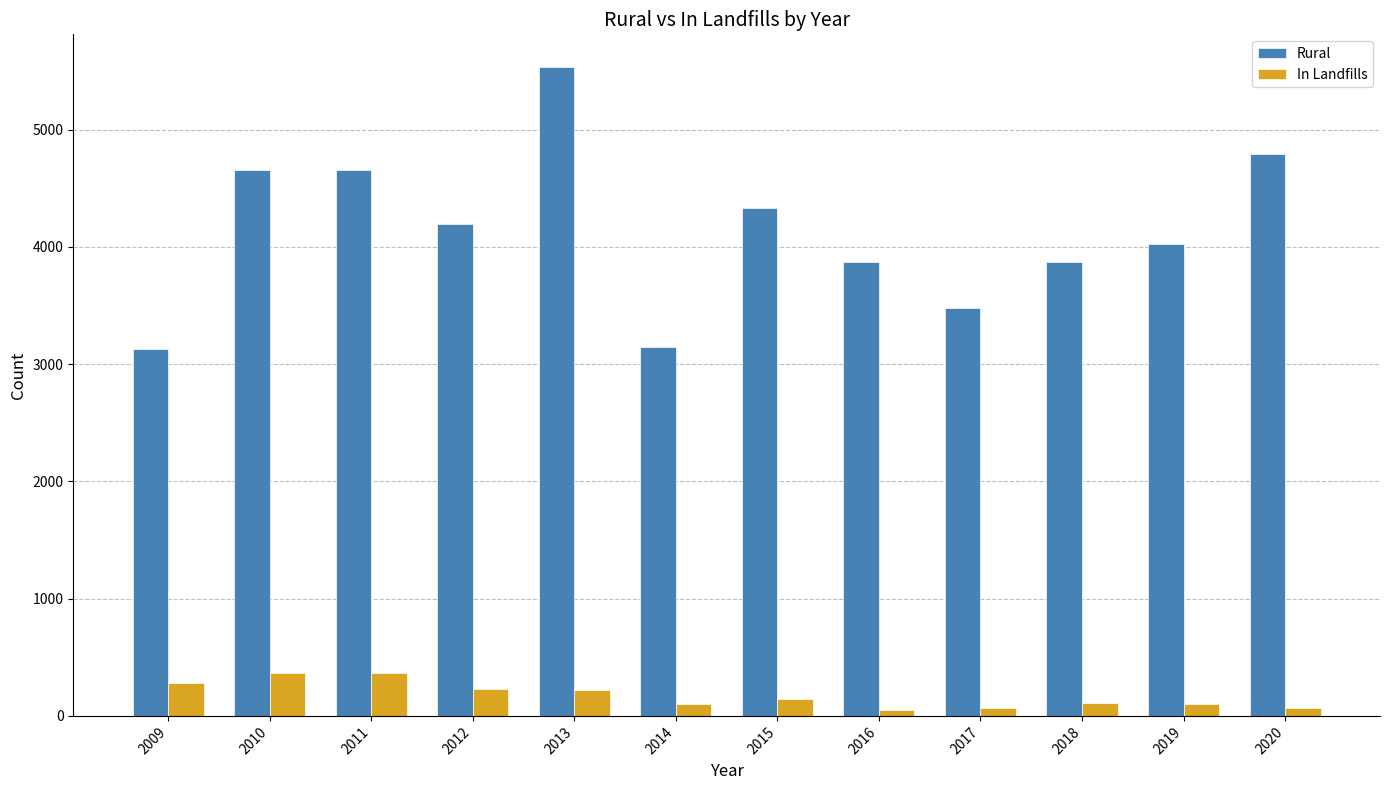

Does the chart contain stacked bars?

No